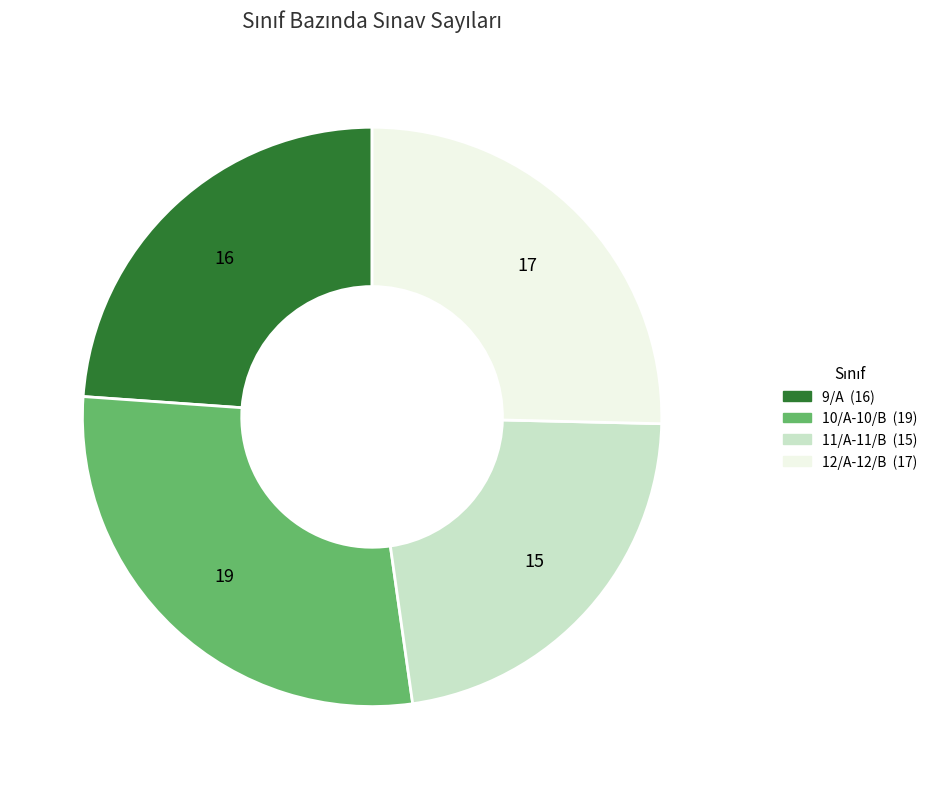

What is the largest slice in the pie chart?

10/A-10/B